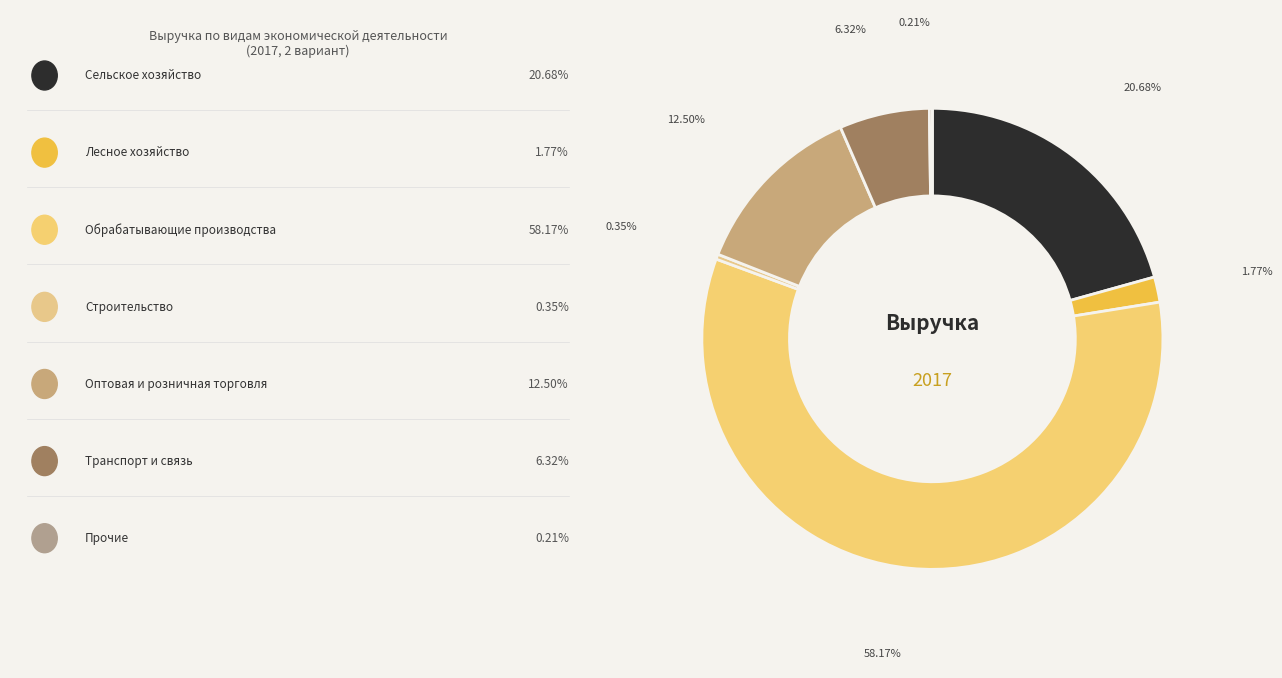

Is there any slice that represents more than half of the pie?

Yes